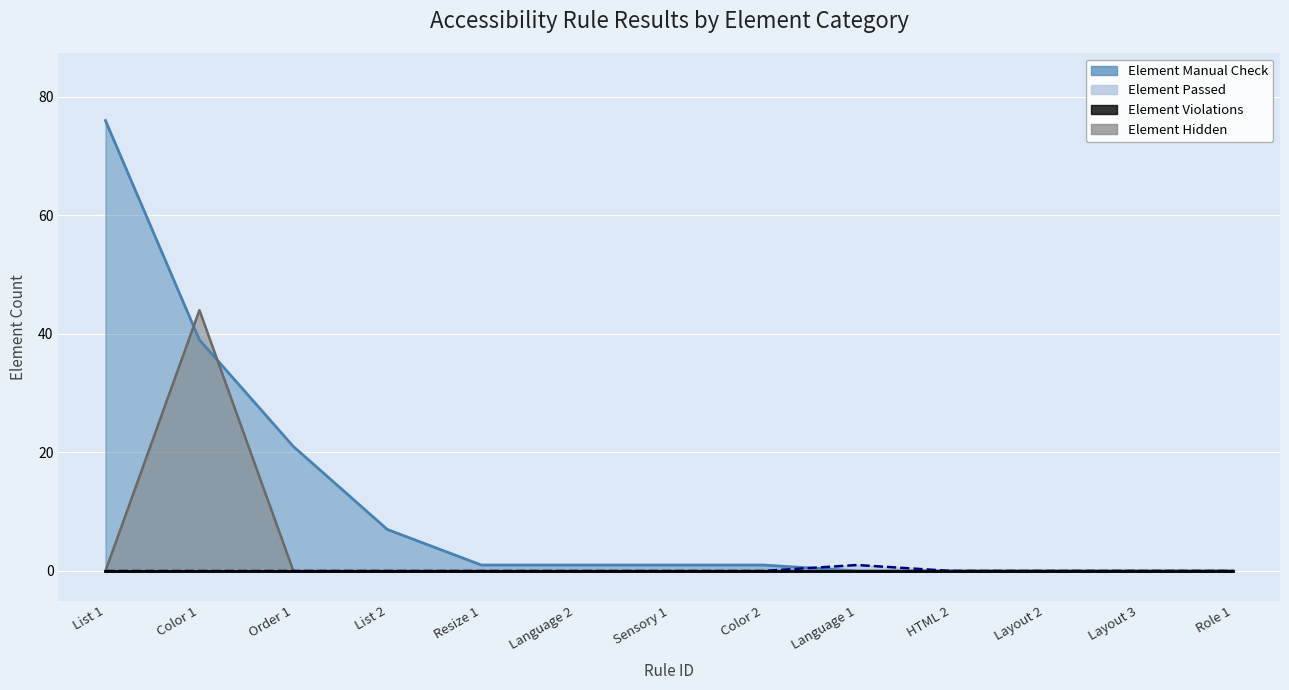

Reading right to left, what are all the values shown in this chart?

Element Manual Check: 0	0	0	0	0	1	1	1	1	7	21	39	76
Element Passed: 0	0	0	0	1	0	0	0	0	0	0	0	0
Element Hidden: 0	0	0	0	0	0	0	0	0	0	0	44	0